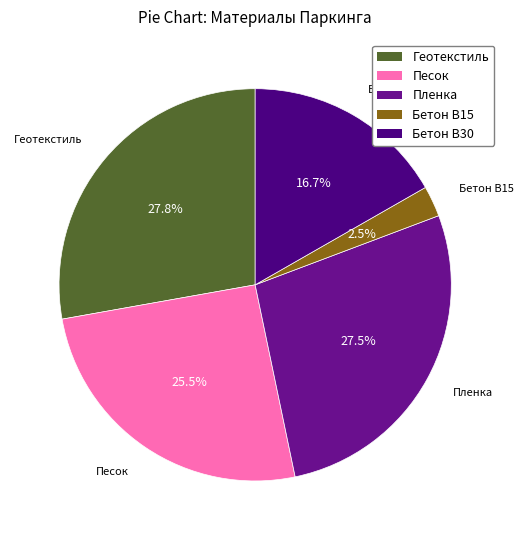

Which category has the smallest portion of the pie?

Бетон В15